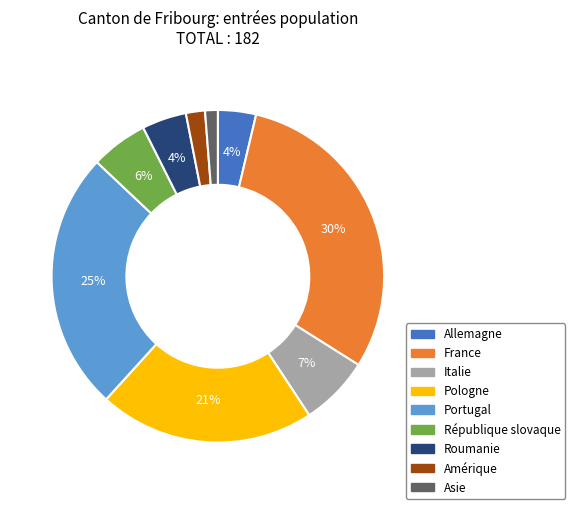

What is the largest slice in the pie chart?

France